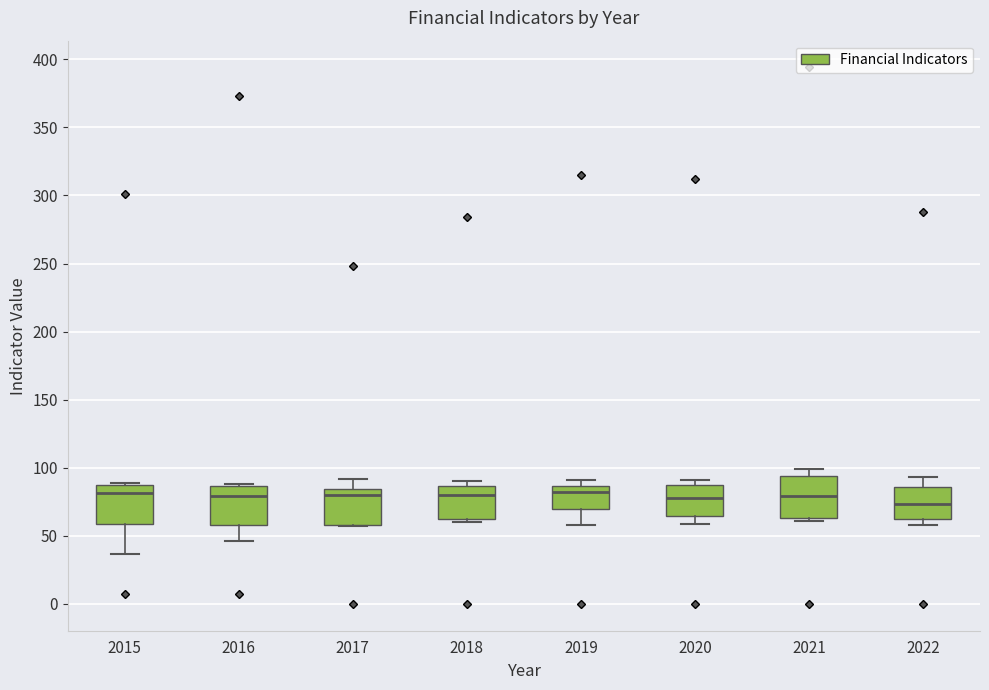

Reading left to right, transcribe this box plot: for each box, give where its median line is, the range the box spans, and where its two whiskers end, as read against the y-axis. The values are not printed on the chart, so give them approximately, as read against the axis.

2015: median 80, box 60 to 90, whiskers 35 to 90
2016: median 80, box 60 to 85, whiskers 45 to 90
2017: median 80, box 60 to 85, whiskers 55 to 90
2018: median 80, box 60 to 85, whiskers 60 (just below the box's lower edge) to 90
2019: median 85 (just below the box's upper edge), box 70 to 85, whiskers 60 to 90
2020: median 80, box 65 to 85, whiskers 60 to 90
2021: median 80, box 65 to 95, whiskers 60 to 100
2022: median 75, box 65 to 85, whiskers 60 to 95